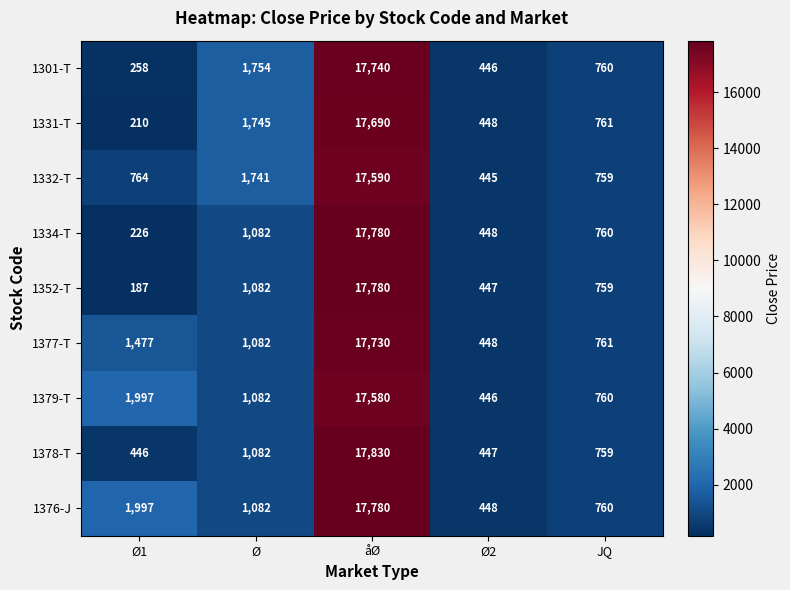

Where does the 1352-T series first go above 759?

Ø